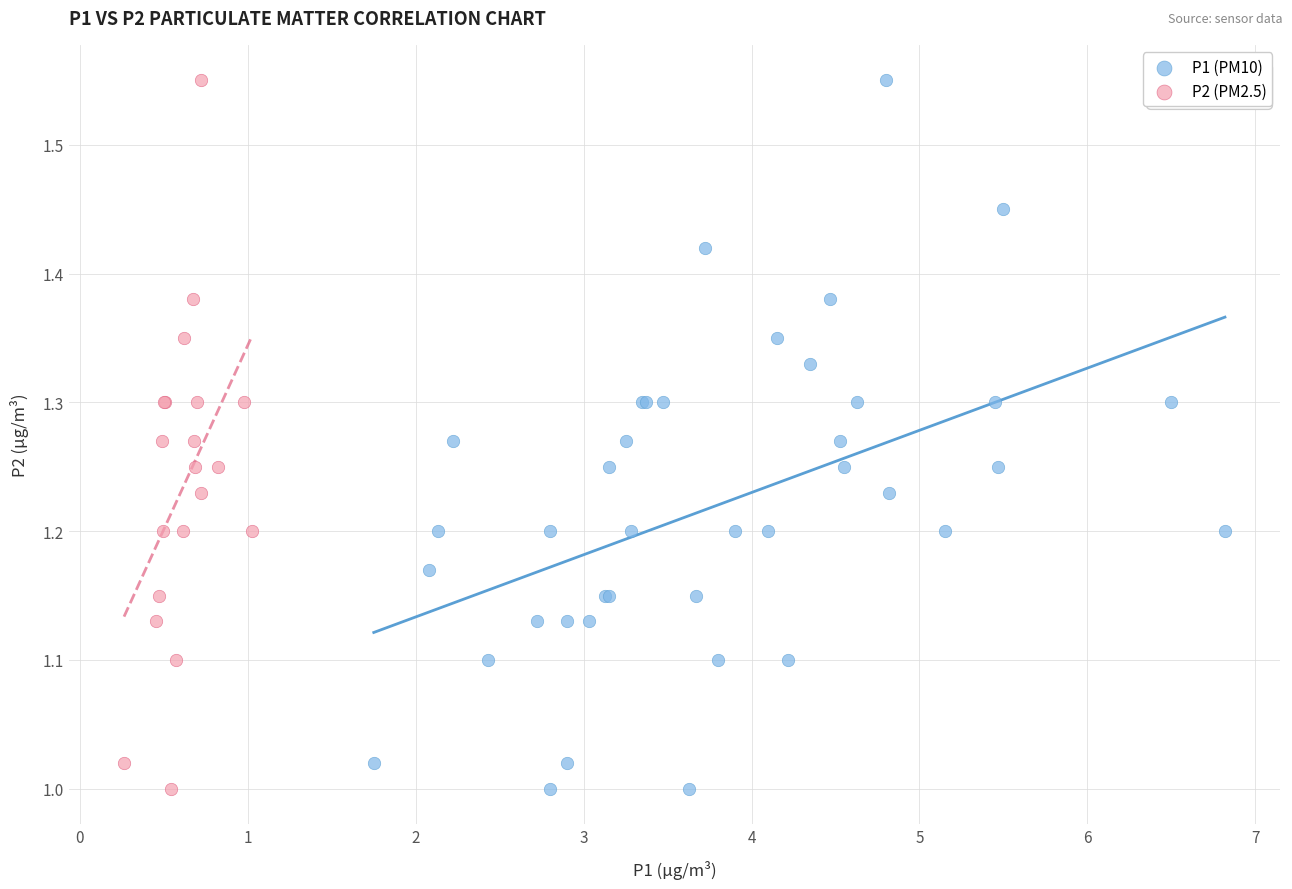

What are all the series names shown in the legend?

P1 (PM10), P2 (PM2.5)